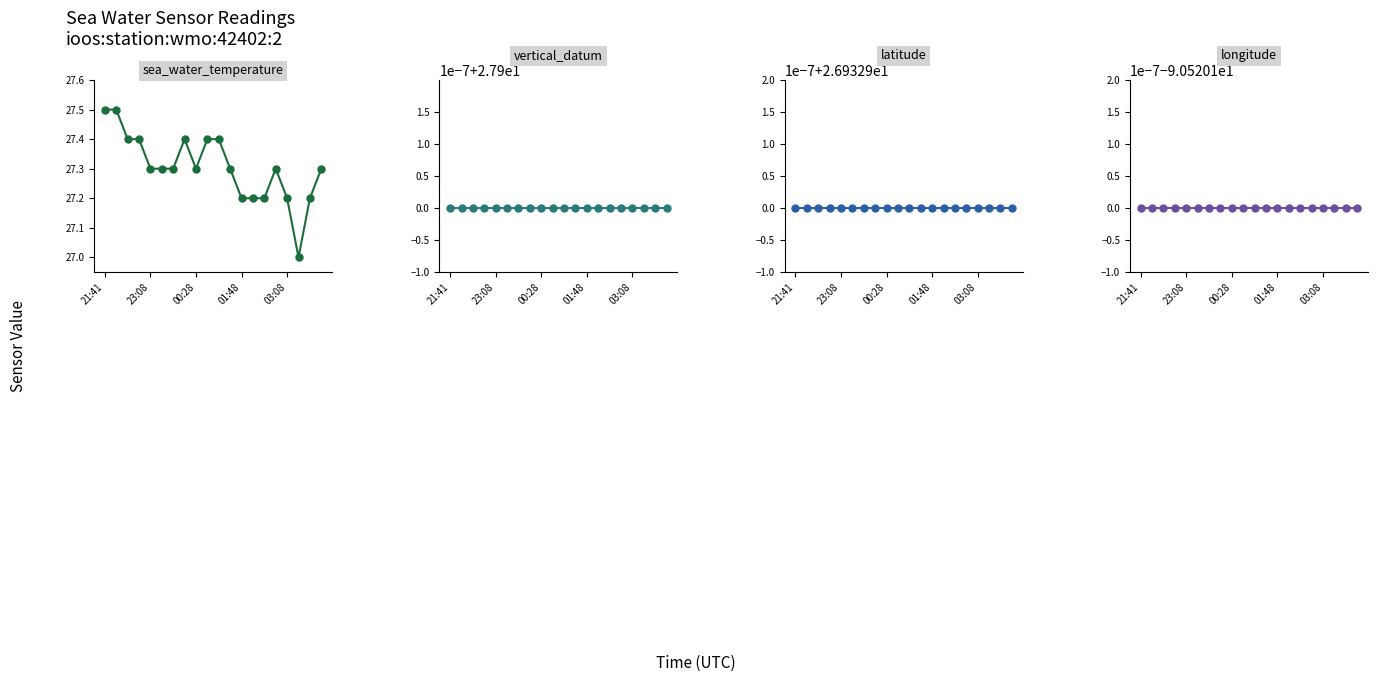

True or false: latitude has a value of 38.9 at 6.

False